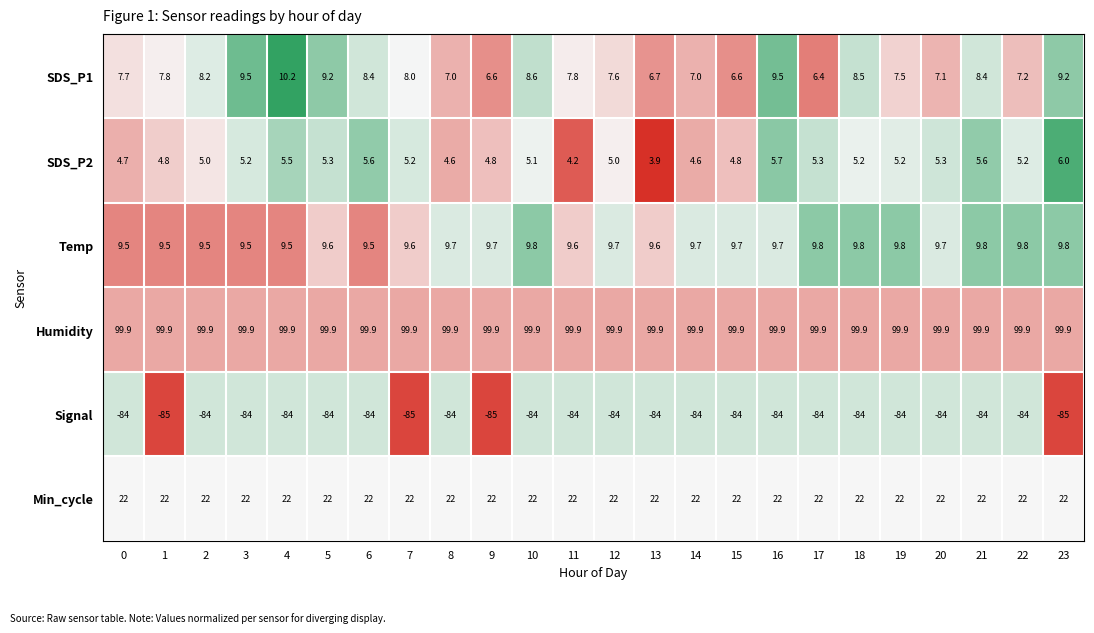

At how many categories does at least one series exceed 39?

24